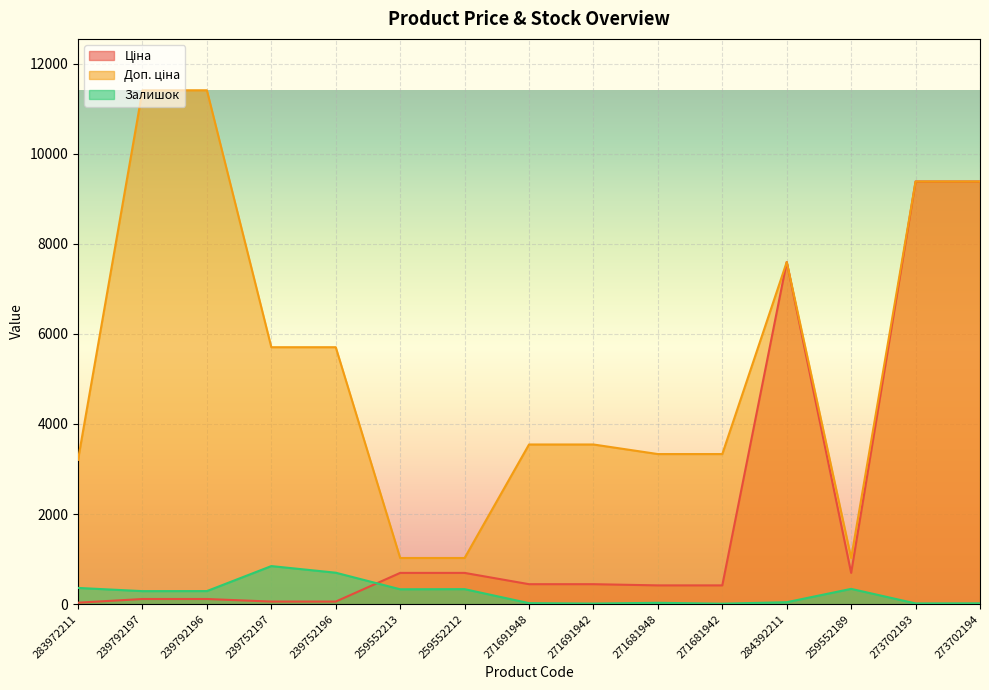

What is the difference between the maximum and minimum values in the Залишок series?

835.0